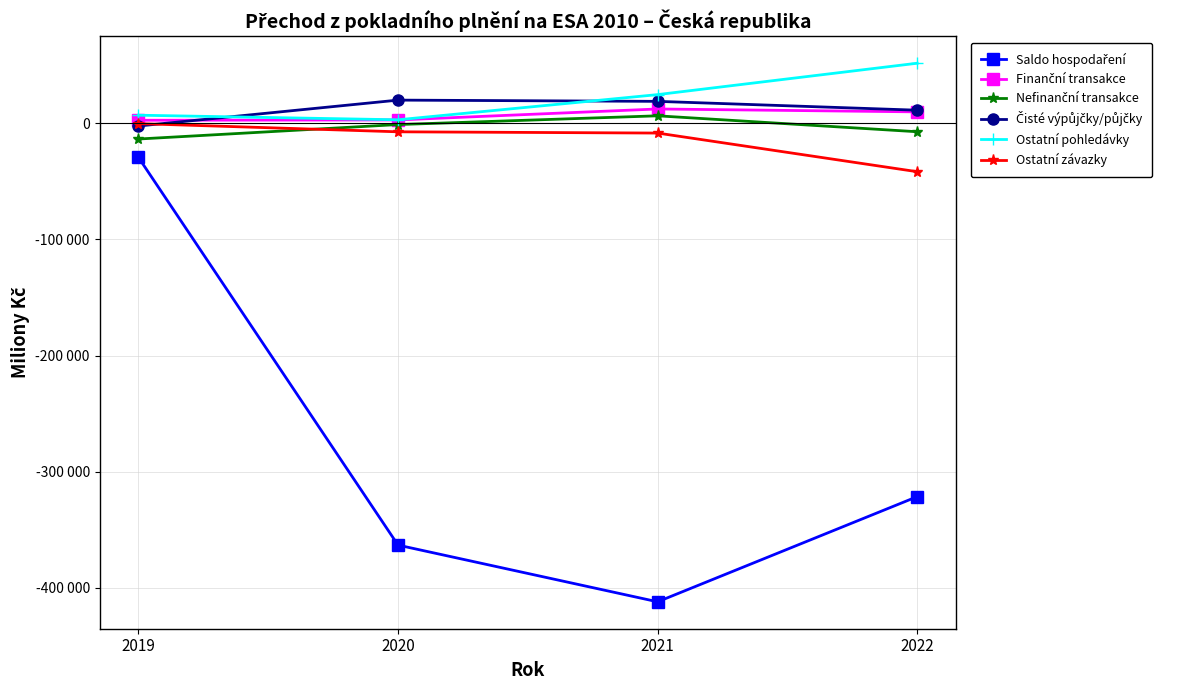

What is the lowest value of the Čisté výpůjčky/půjčky series?

-2438